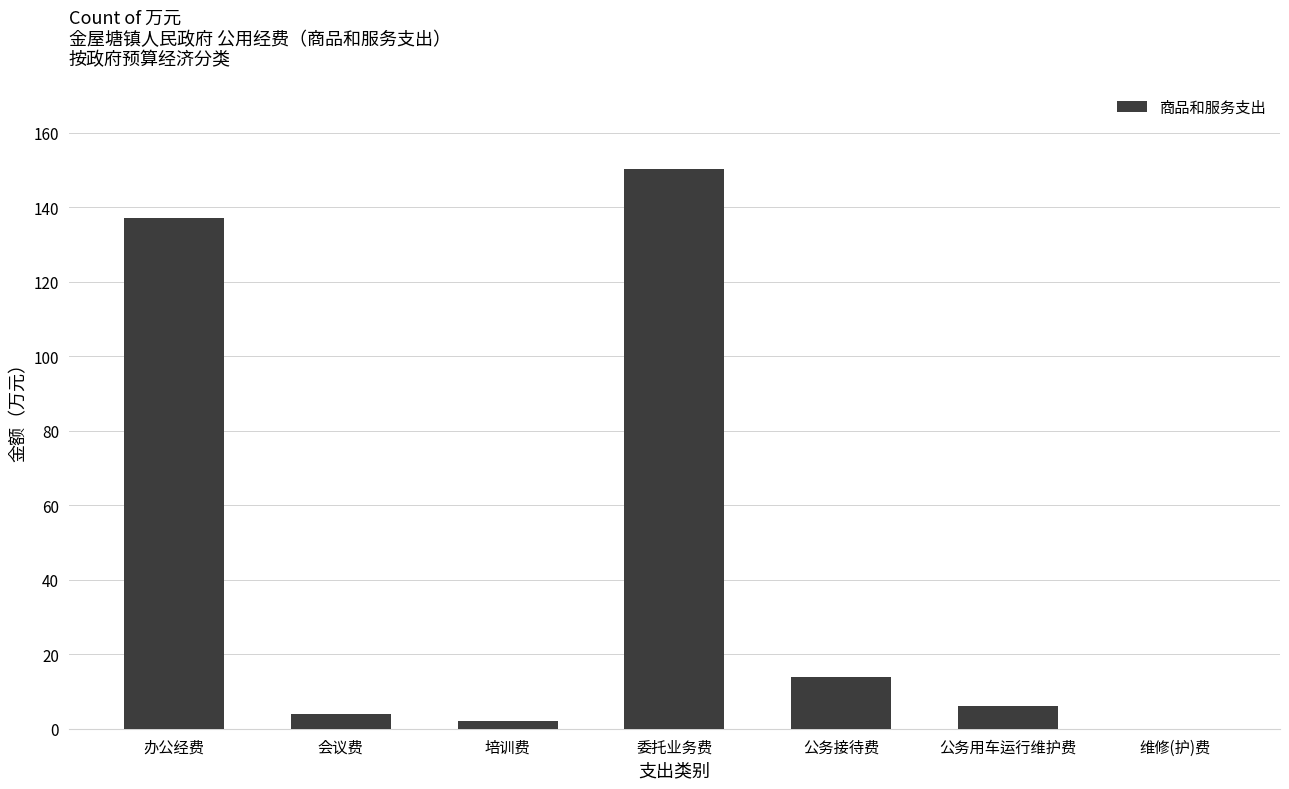

True or false: the data shows 6.0 at 公务用车运行维护费.

True